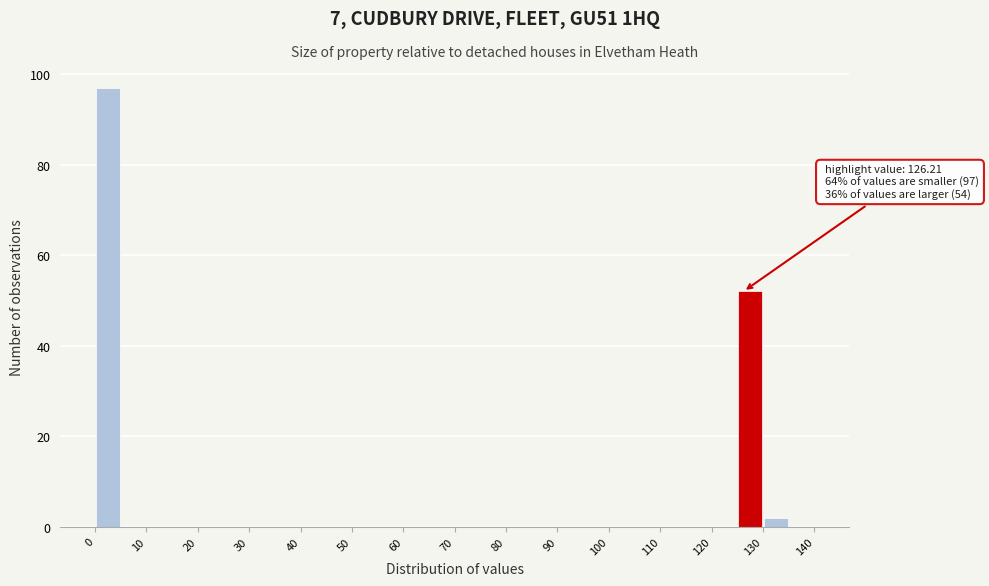

Over which range of the x-axis is the bar tallest?

0 to 5